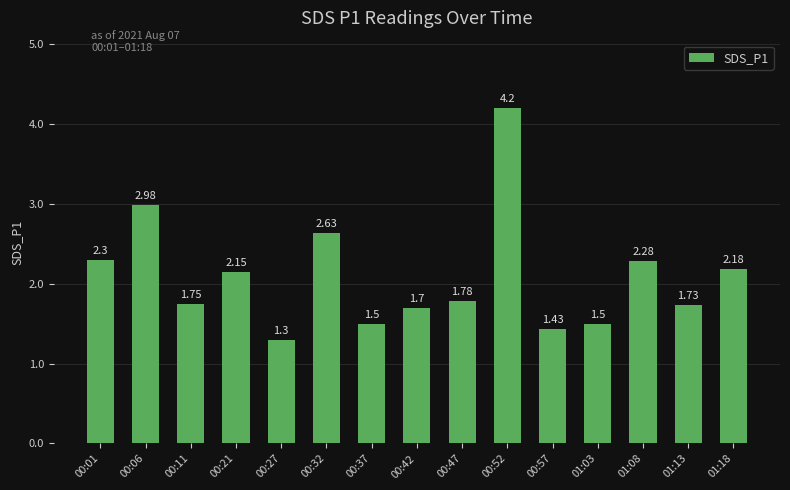

What is the sum of the values at 00:42 and 00:01?

4.0